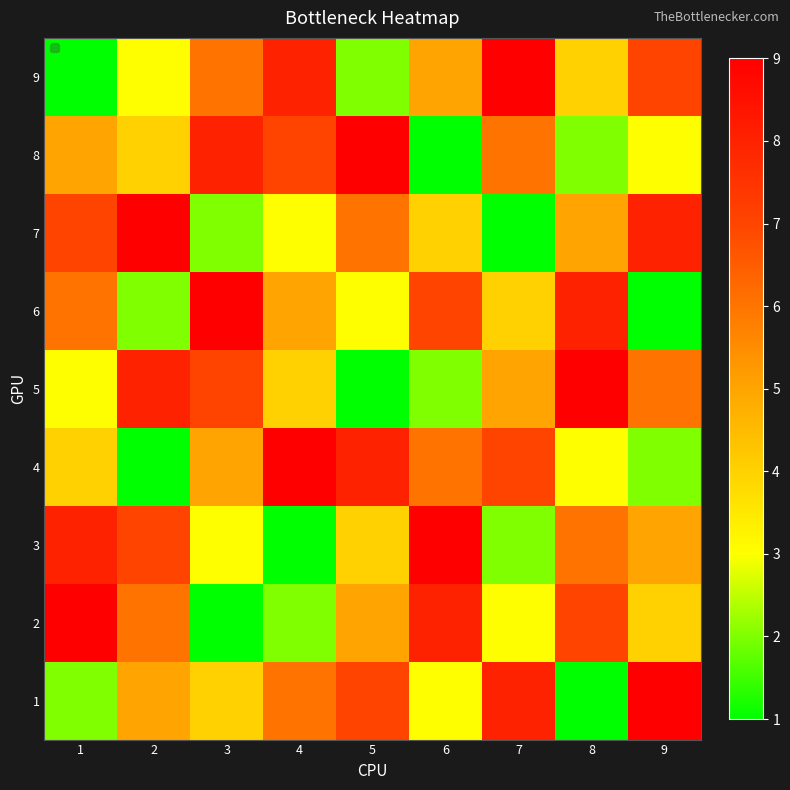

What is the greatest value displayed?

9